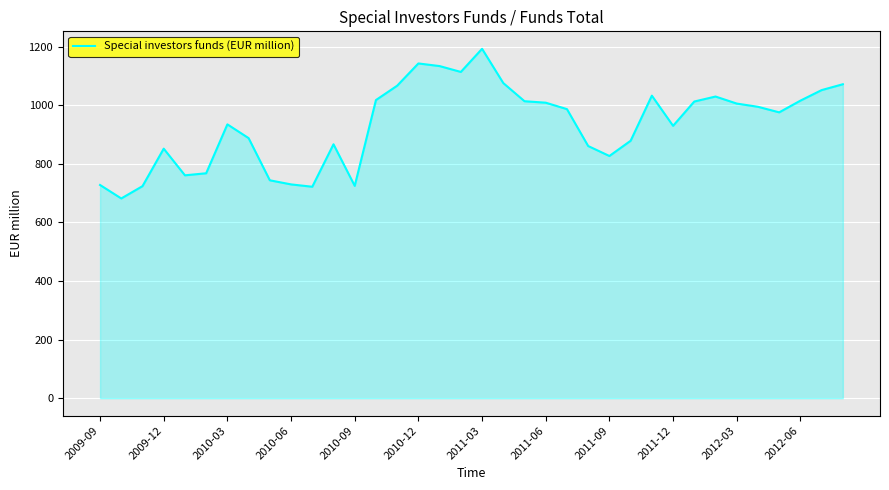

What is the greatest value displayed?

1193